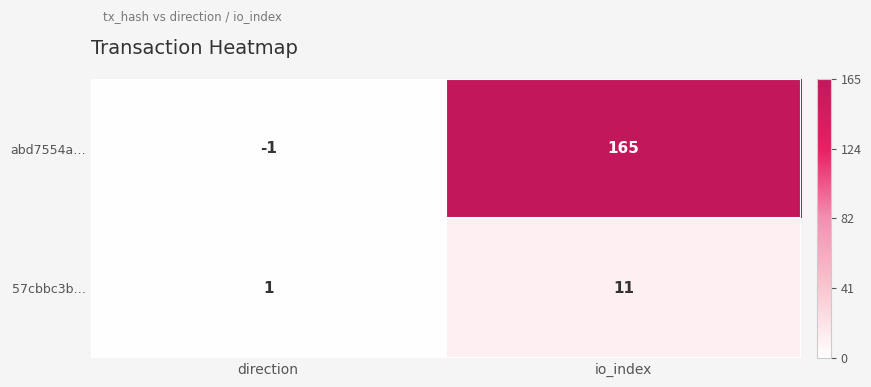

Is the value of 57cbbc3b… at direction greater than the value of abd7554a… at io_index?

No